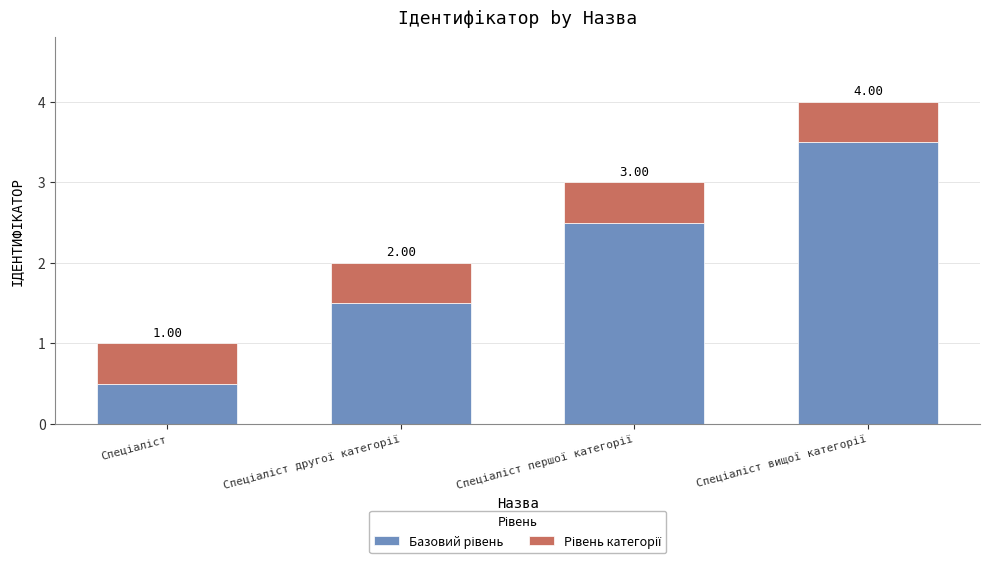

List the series in order of their peak value, lowest first.

Рівень категорії, Базовий рівень